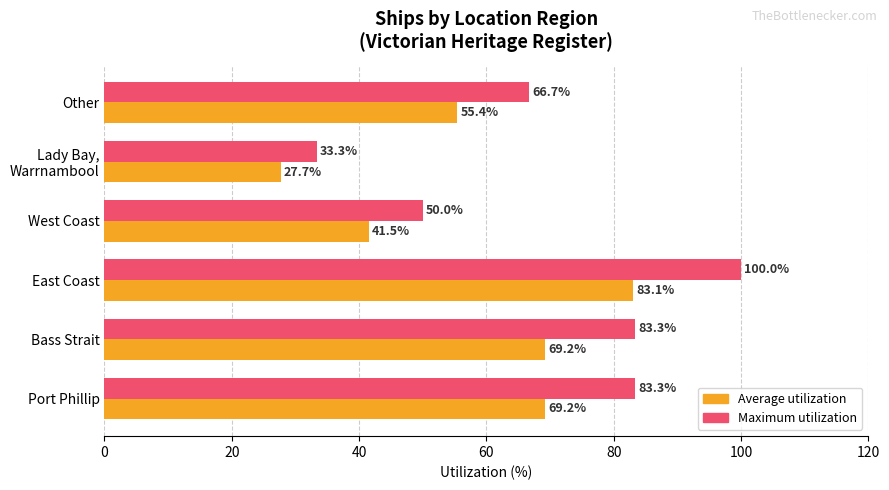

At which category is the sum across all series the highest?

East Coast